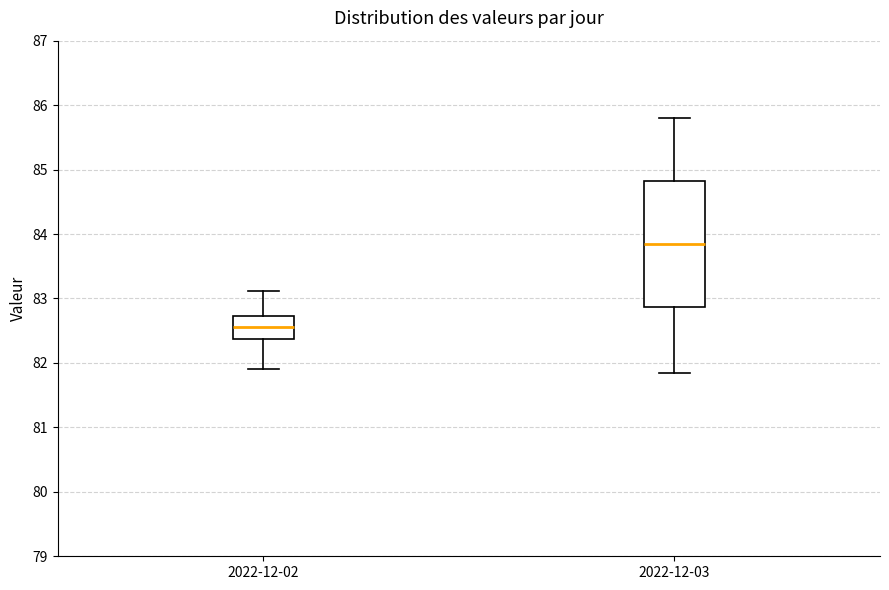

Where does the lower whisker of the box for 2022-12-03 end on the y-axis? The values are not printed on the chart, so give them approximately, as read against the axis.

81.9